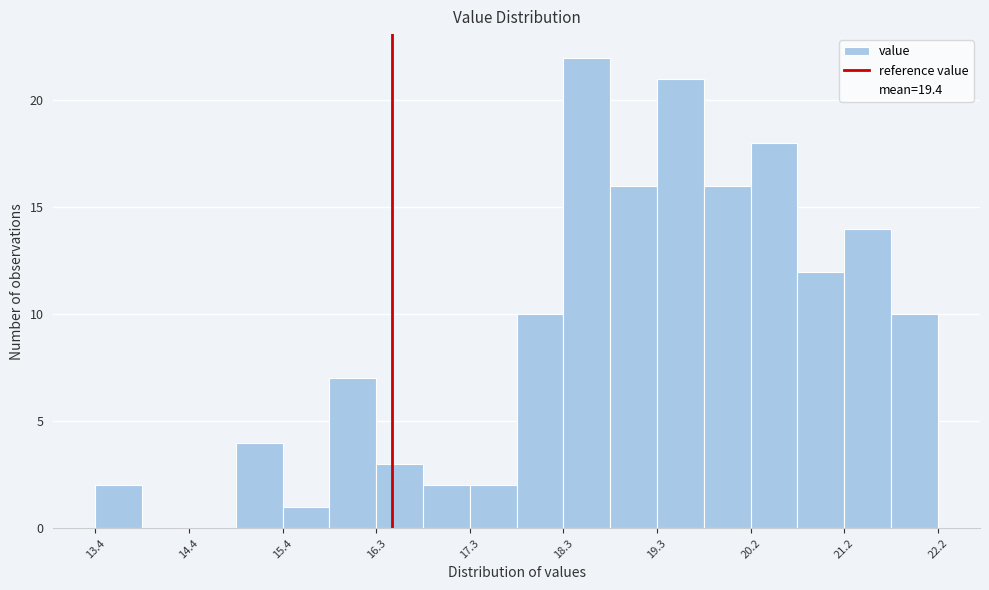

Which range on the x-axis has the tallest bar?

18.3 to 18.8